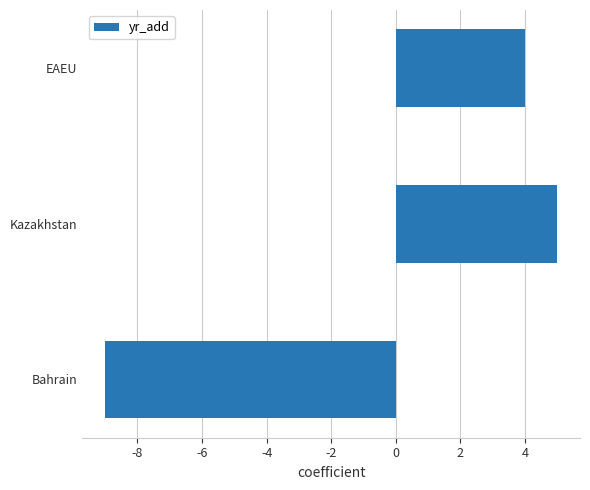

Rank the categories by value from lowest to highest.

Bahrain, EAEU, Kazakhstan